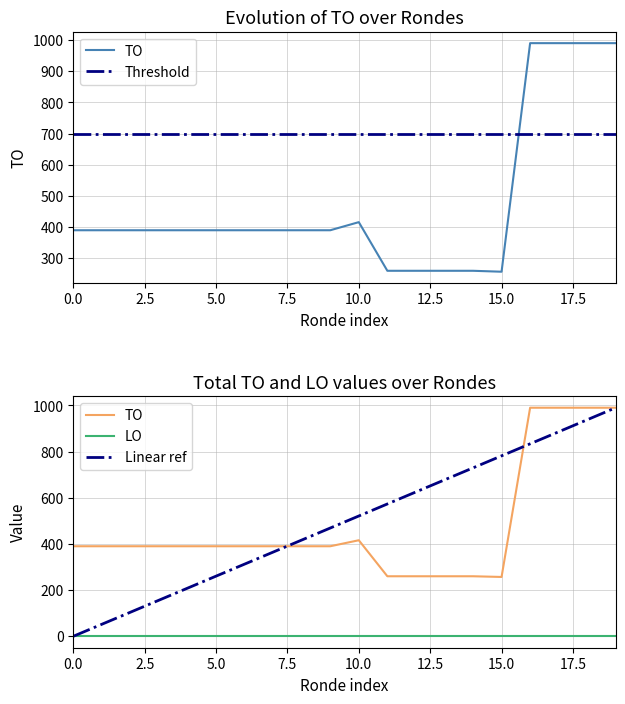

What is the value of the 1st point from the left?

390